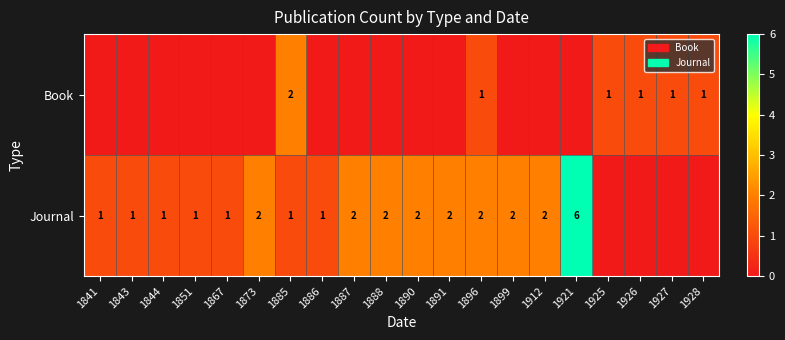

At which category is the sum across all series the highest?

1921